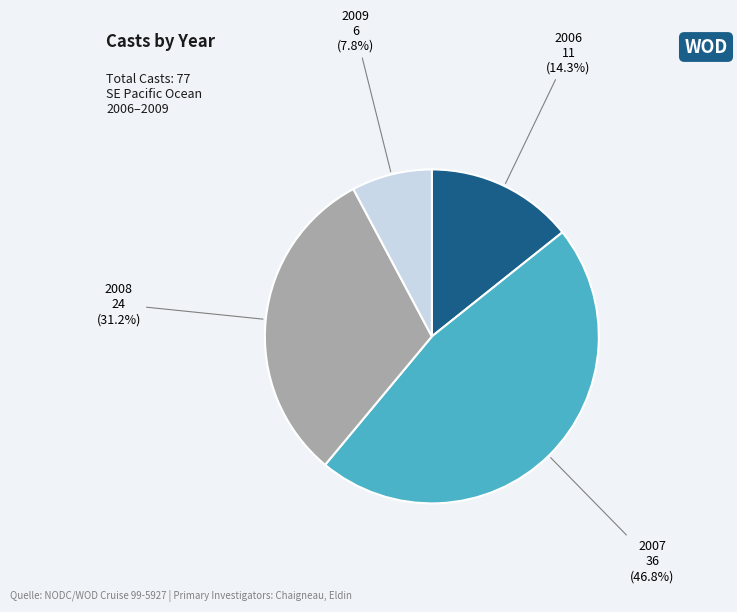

How many segments does this pie chart have?

4